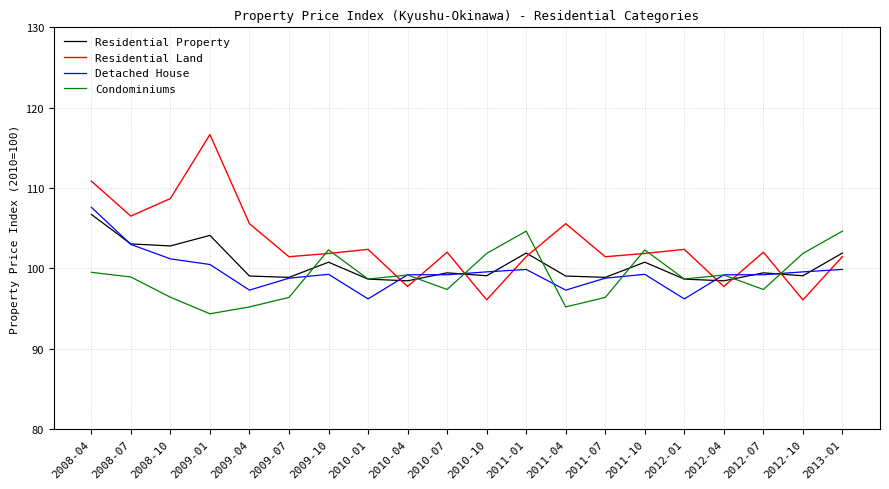

True or false: Residential Land and Detached House intersect in this chart.

True